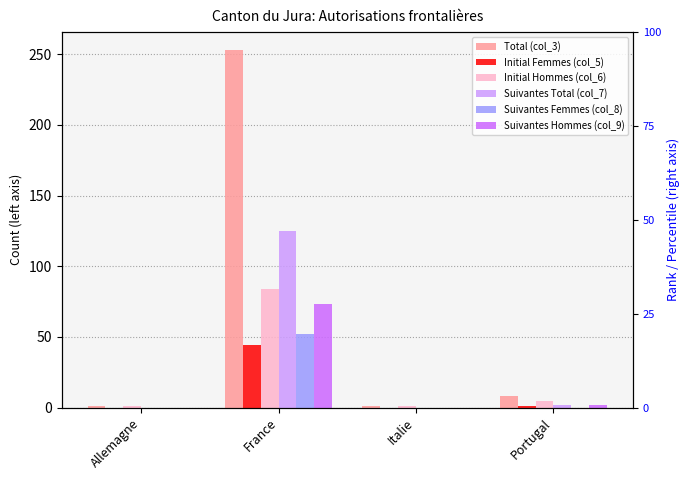

Is it true that Suivantes Hommes (col_9) equals 2 at Portugal?

True